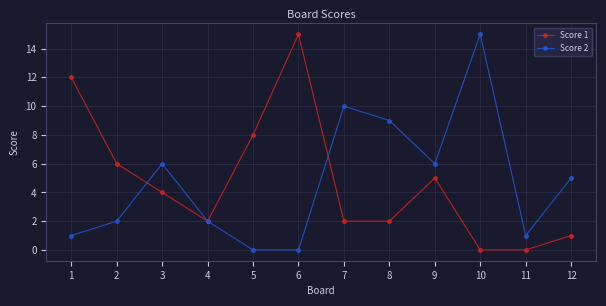

How many lines are shown in the chart?

2